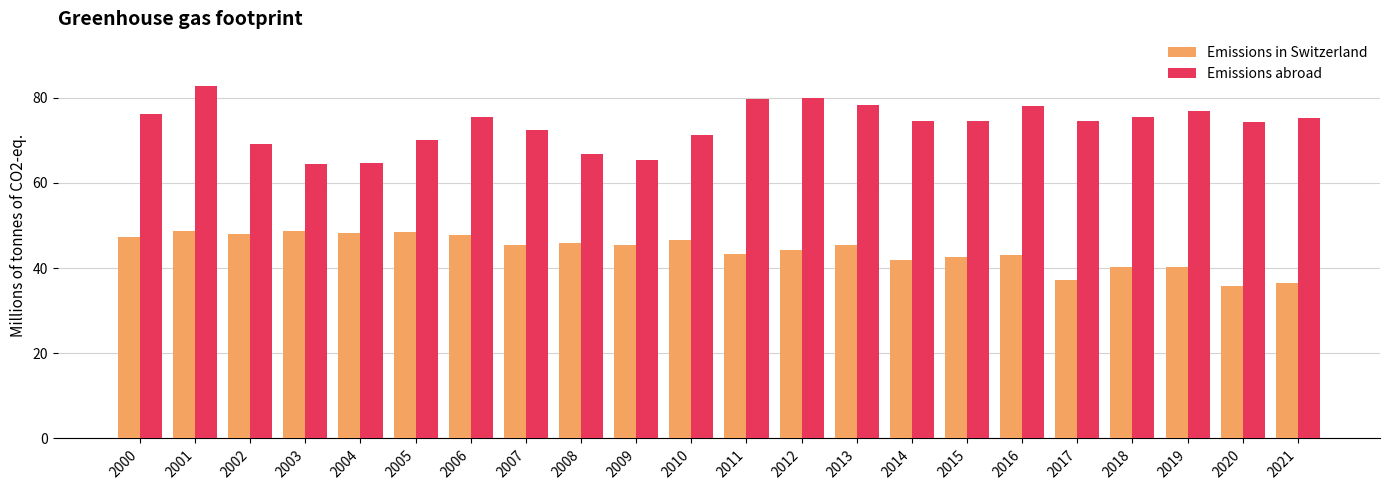

Count the number of data series in this chart.

2